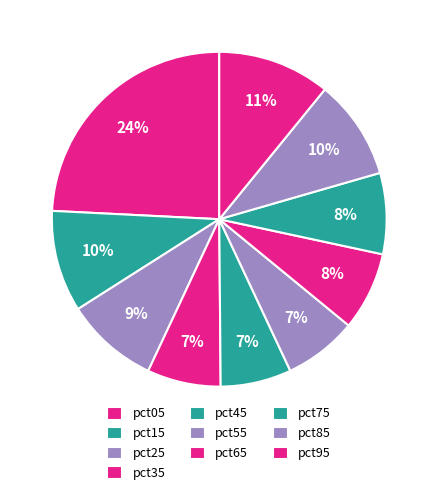

To the nearest percent, what is the difference between the largest and smallest slice percentages?

17%